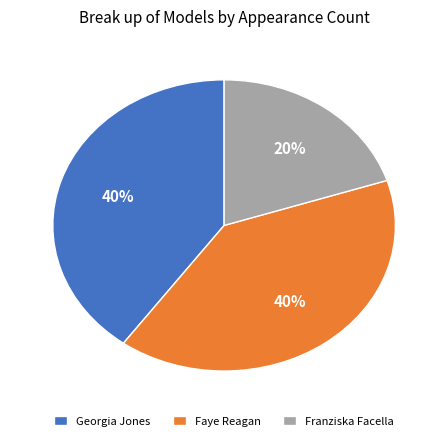

Which category has the smallest portion of the pie?

Franziska Facella